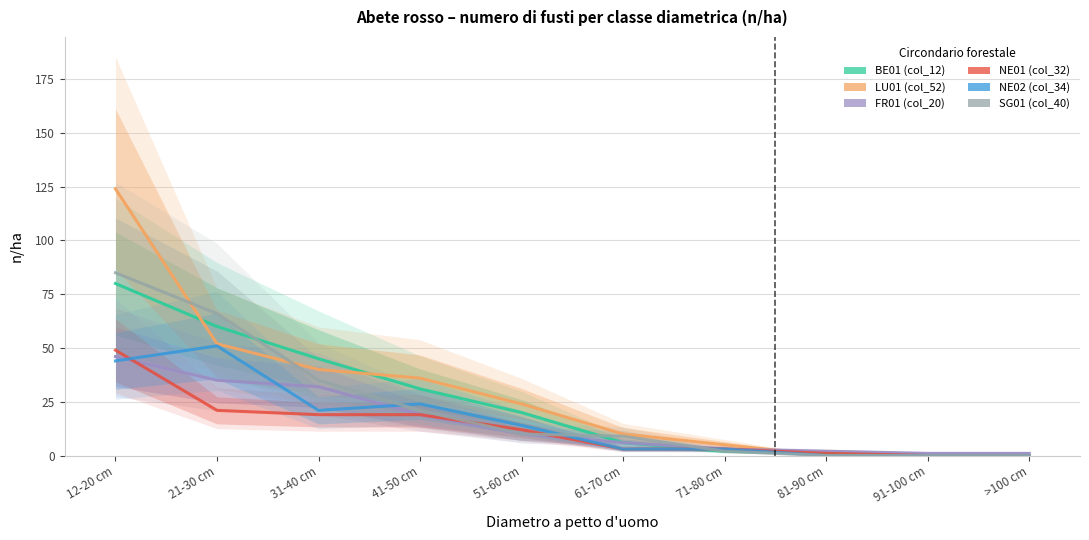

The LU01 (col_52) series shows 86 at 21-30 cm. True or false?

False